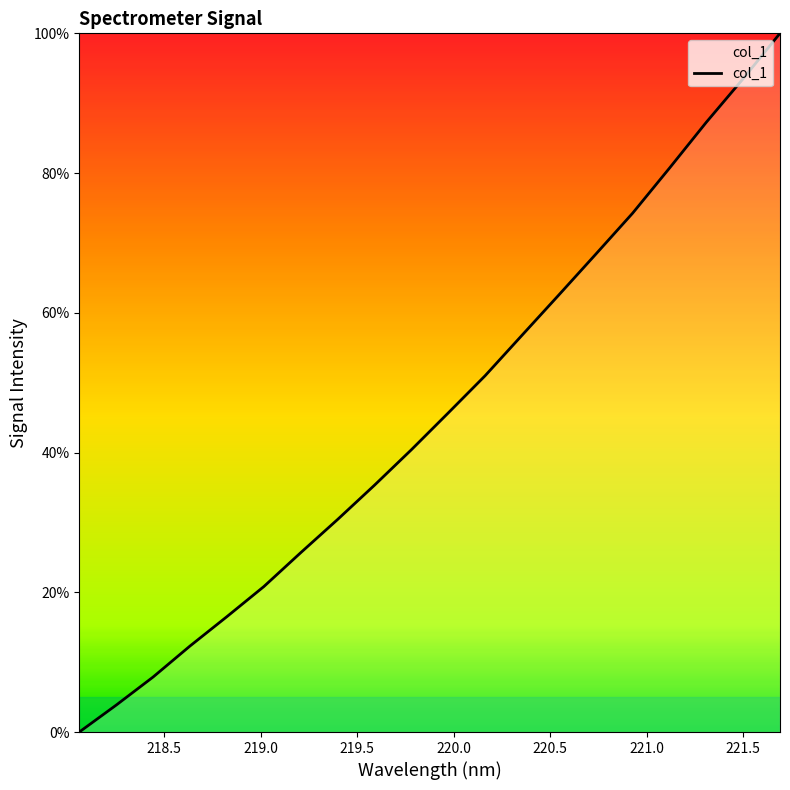

What is the greatest value displayed?

100.0